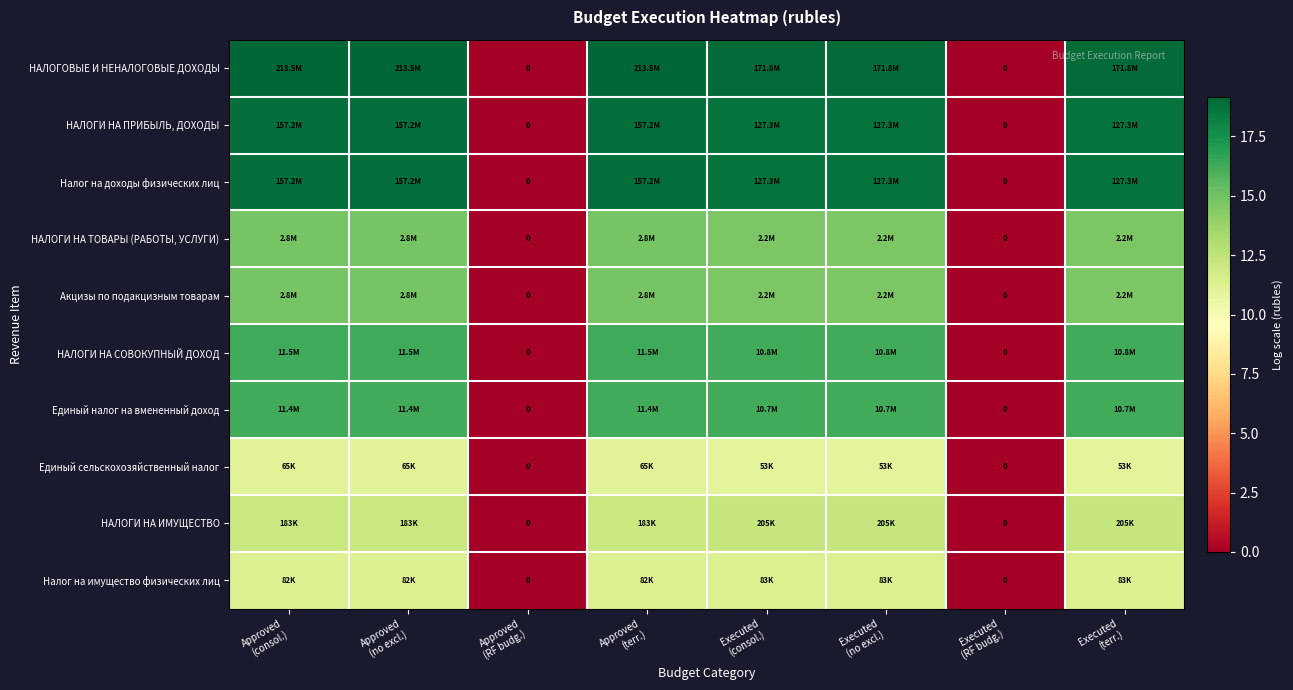

Is it true that Налог на имущество физических лиц equals 14.9 at Executed (consol.)?

False